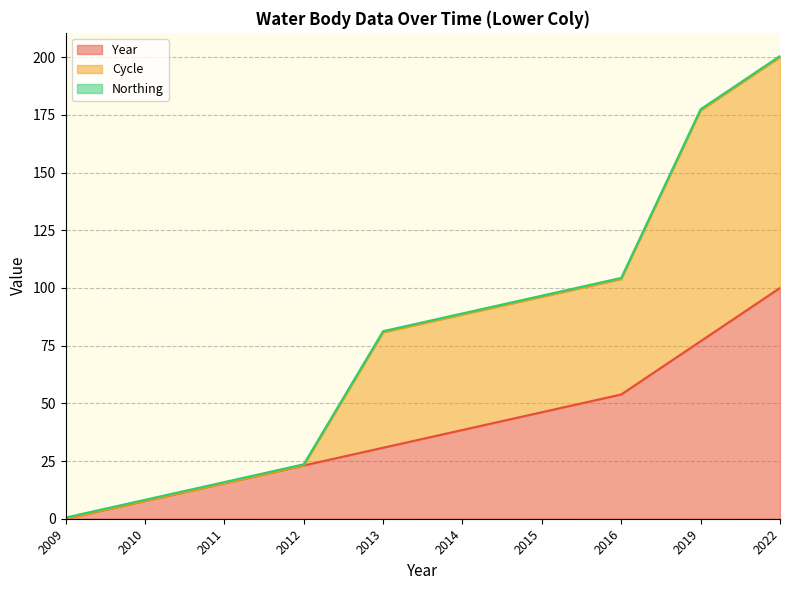

At which label is Cycle closest to 100?

2015